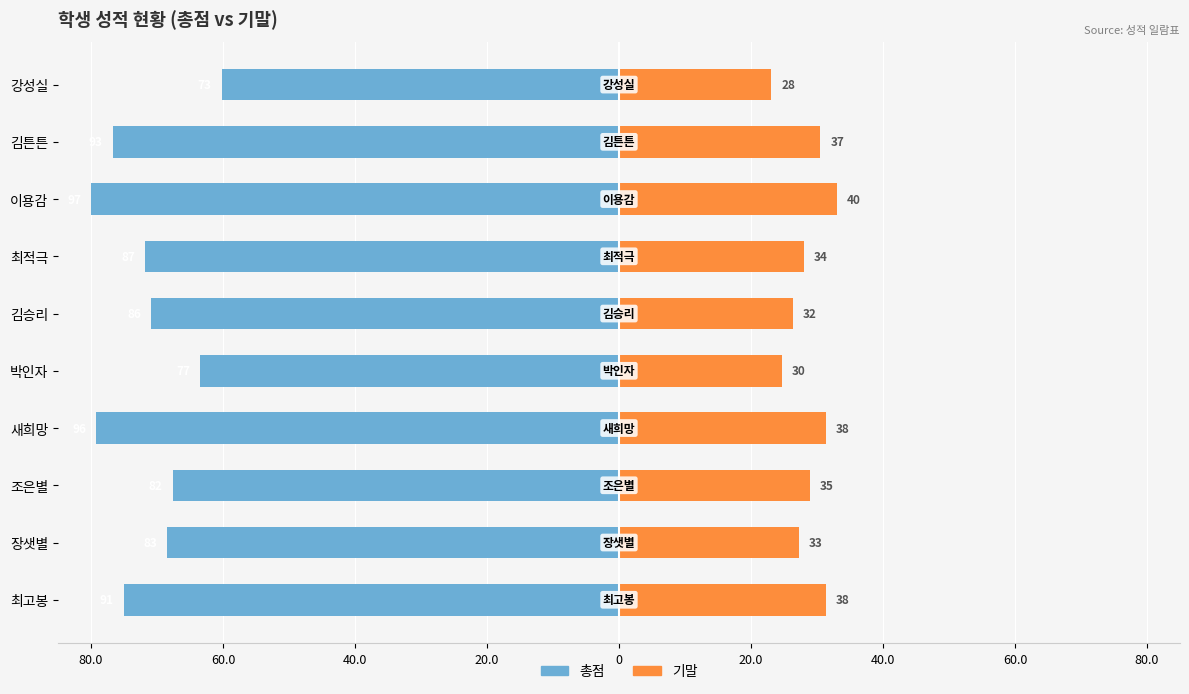

How many data points in 기말 are above 28?

6